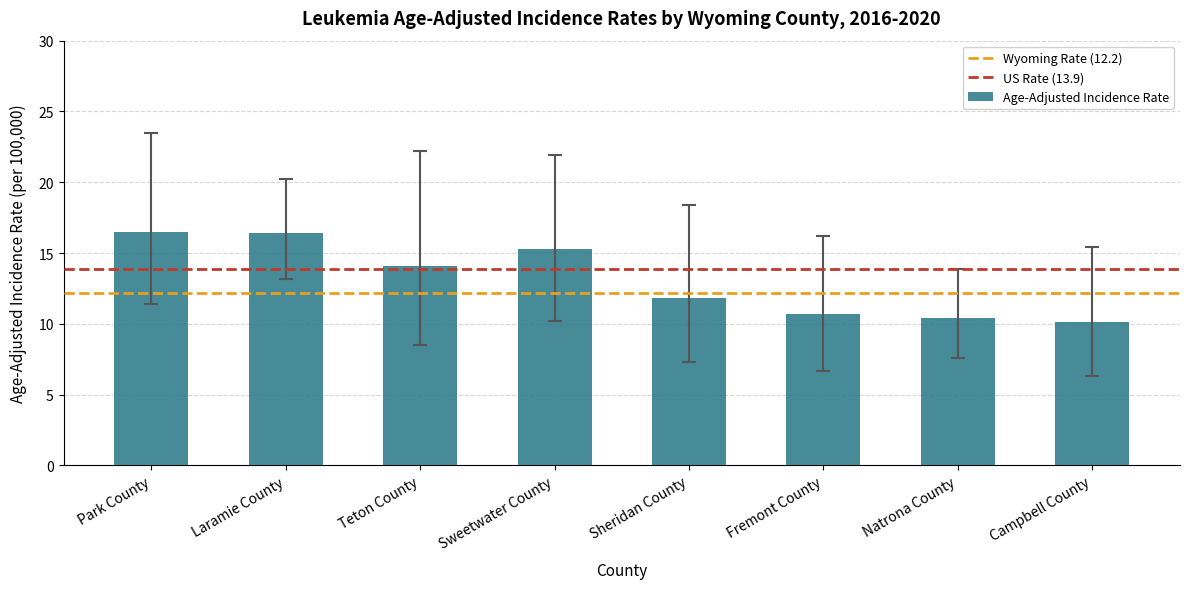

Does the chart contain any negative values?

No